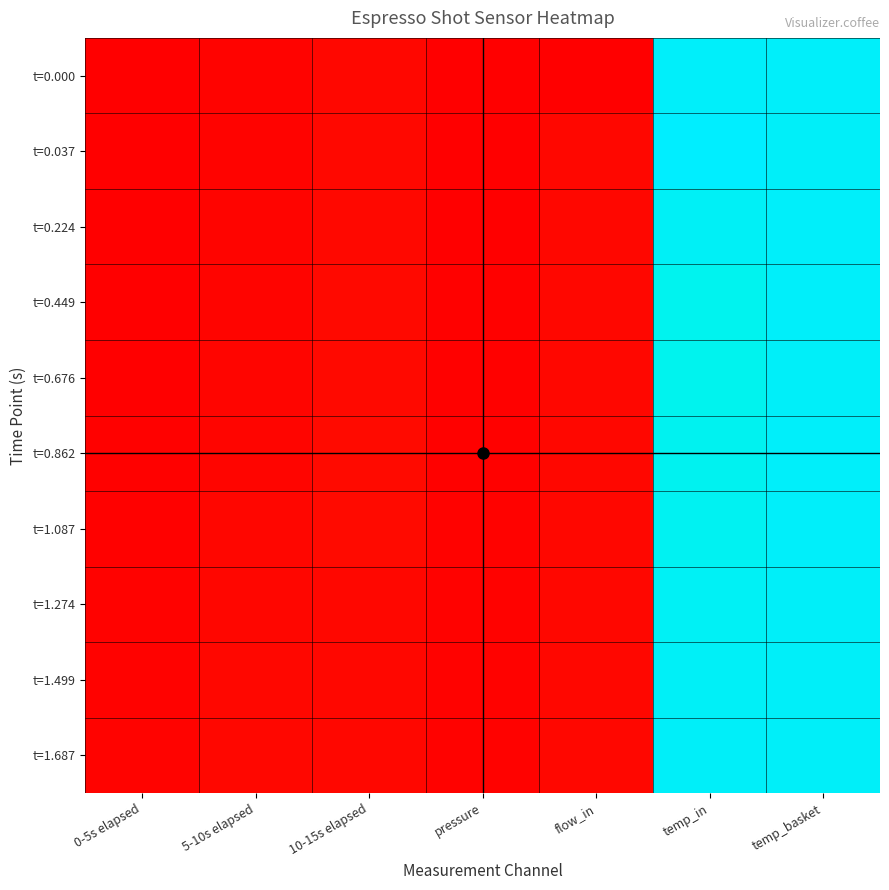

At which category is the sum across all series the highest?

temp_basket